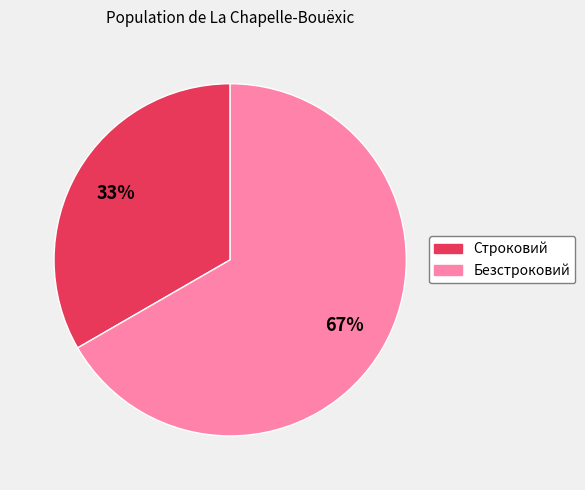

Approximately how many times larger is the value at Строковий compared to Безстроковий?

0.5